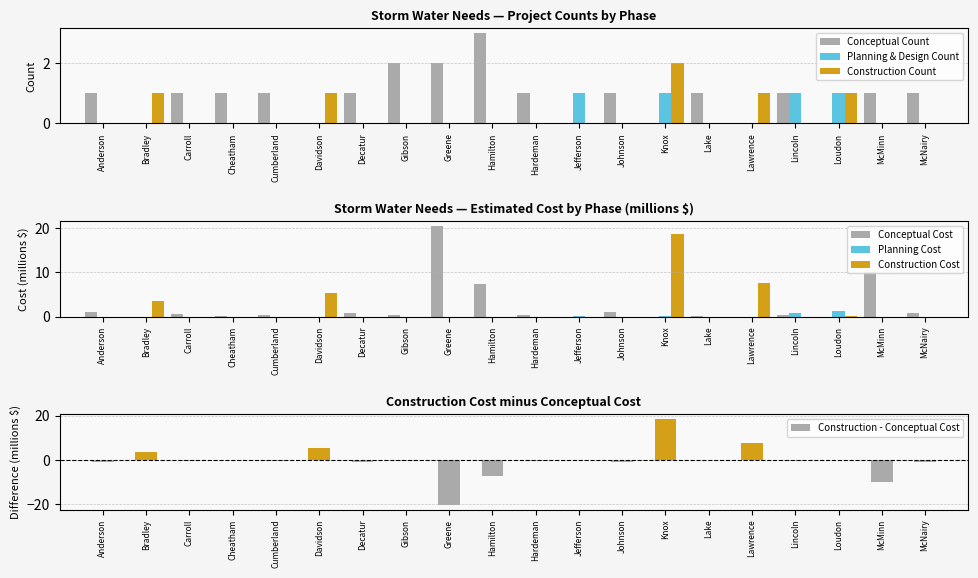

Which category has the highest value in the Planning Cost series?

Loudon